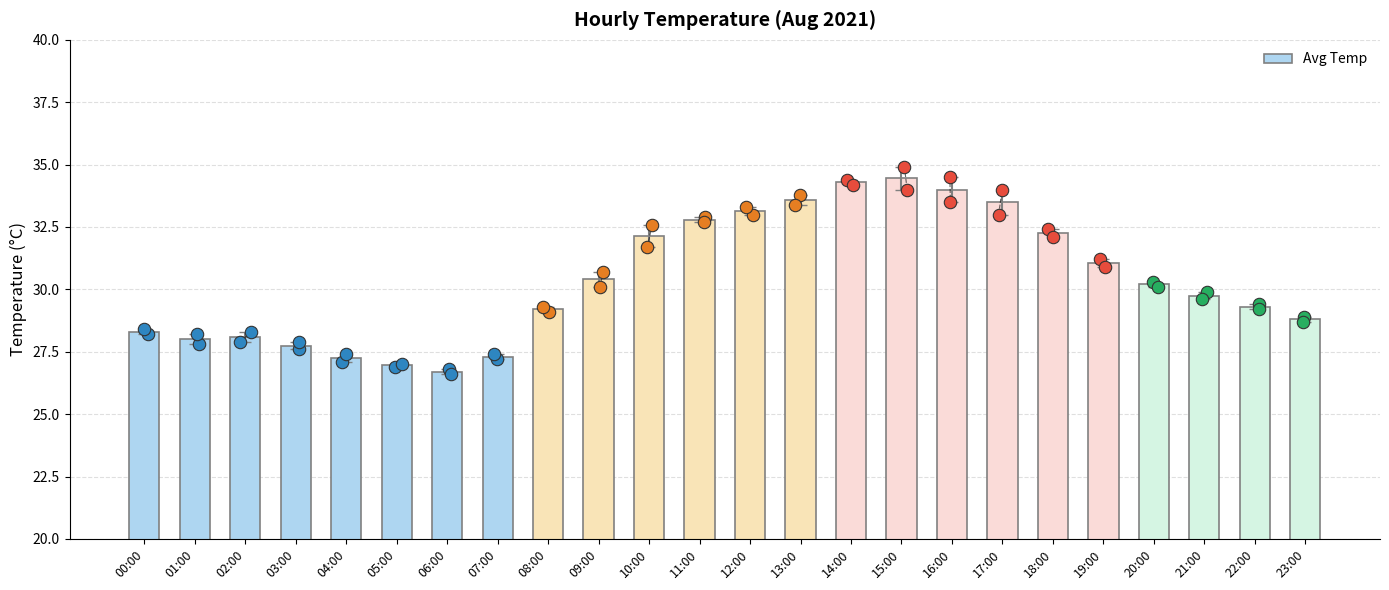

What is the change in value from 06:00 to 21:00?

+3.0